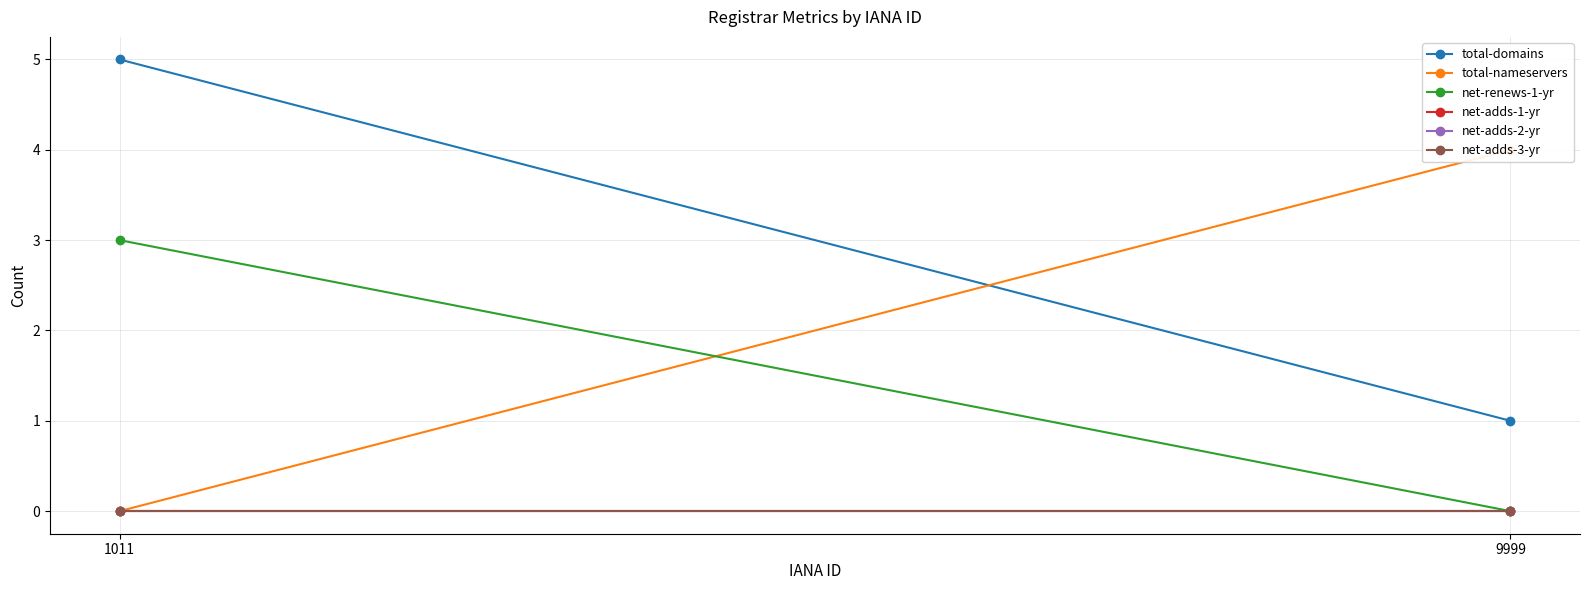

Reading left to right, list all the values displayed in this chart.

total-domains: 1011=5	9999=1
total-nameservers: 1011=0	9999=4
net-renews-1-yr: 1011=3	9999=0
net-adds-1-yr: 1011=0	9999=0
net-adds-2-yr: 1011=0	9999=0
net-adds-3-yr: 1011=0	9999=0